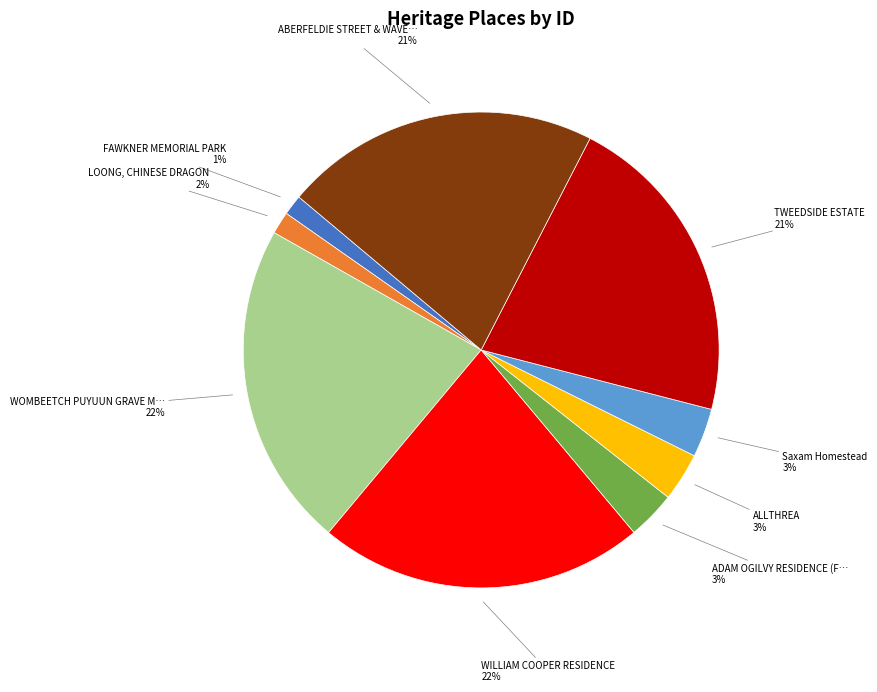

How many segments does this pie chart have?

9